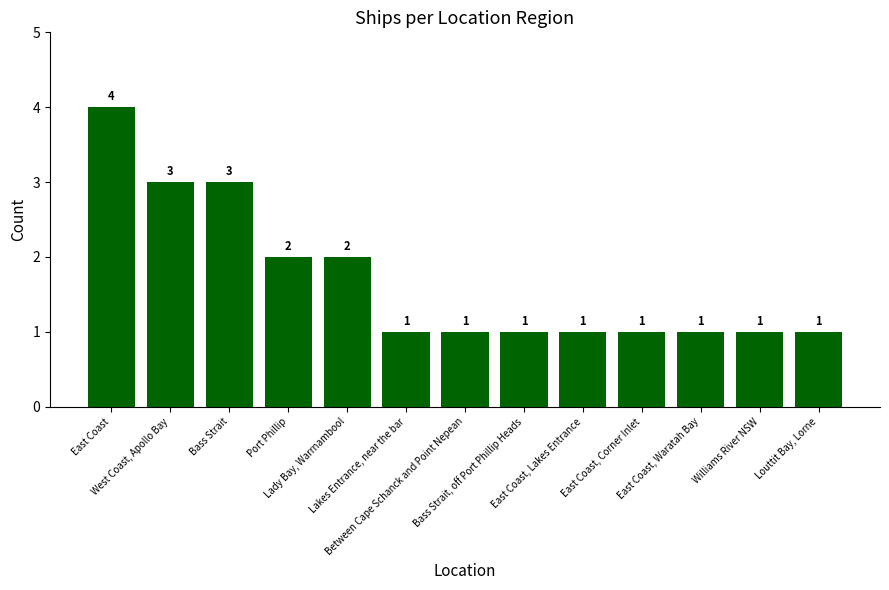

Which category has the highest value across all series?

East Coast